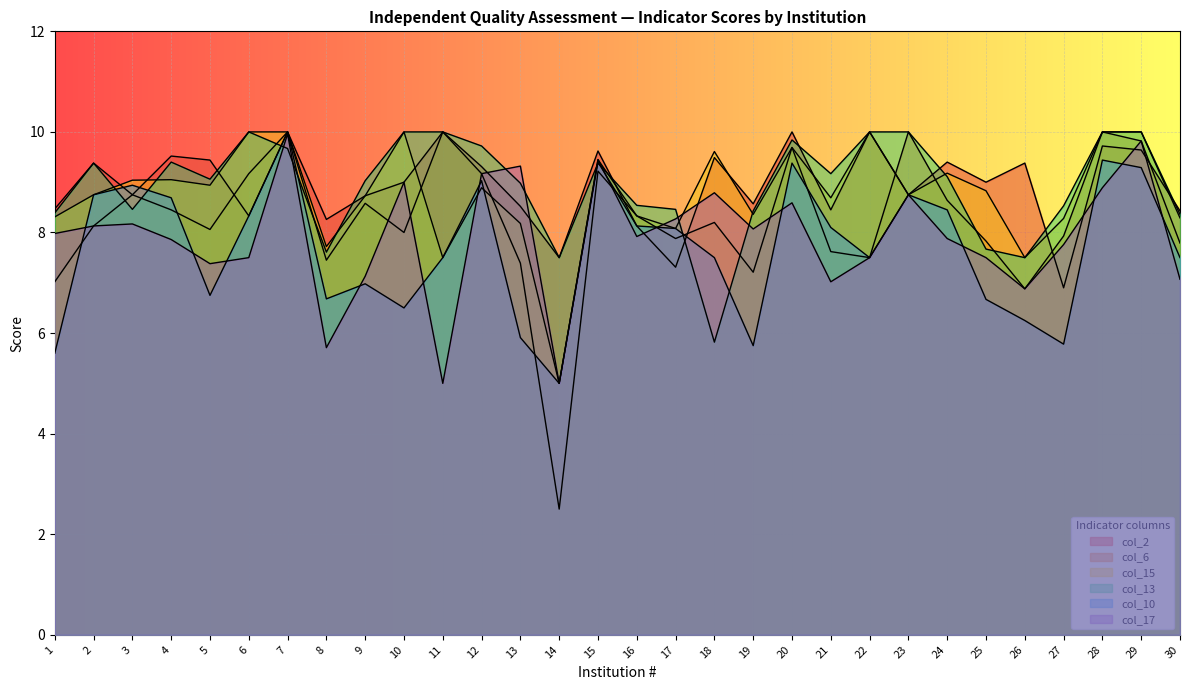

At which category is the sum across all series the highest?

7